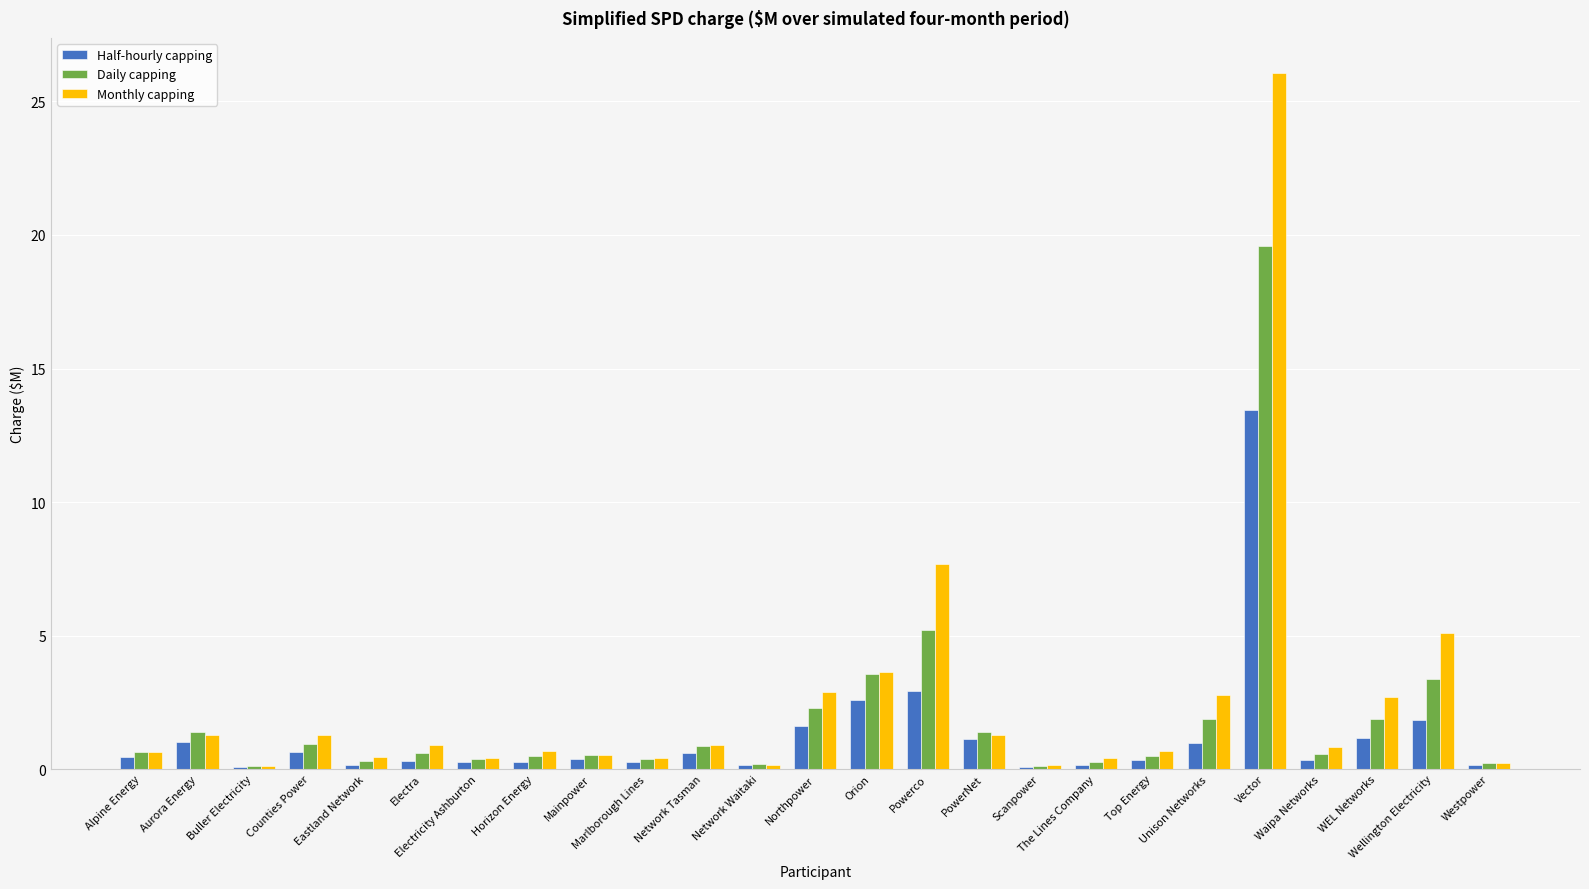

True or false: Daily capping has a value of 0.8 at Northpower.

False